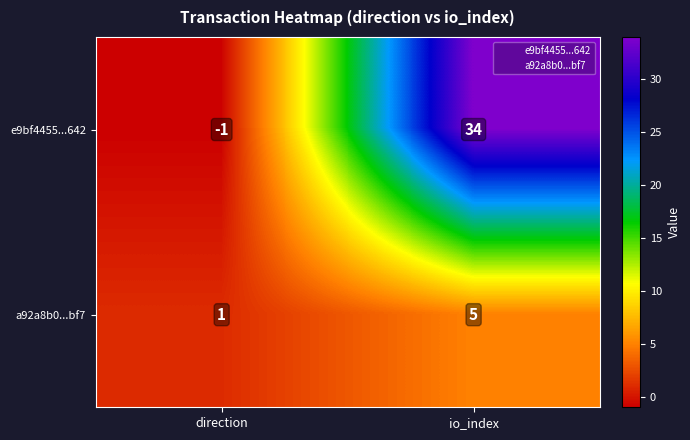

At which category is the sum across all series the highest?

io_index